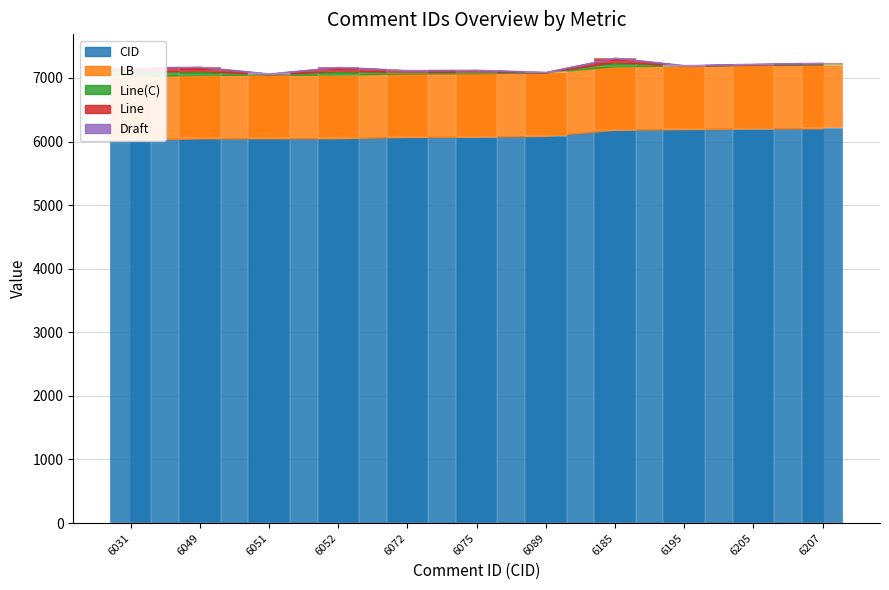

What is the sum of the Line values at 6185 and 6089?

64